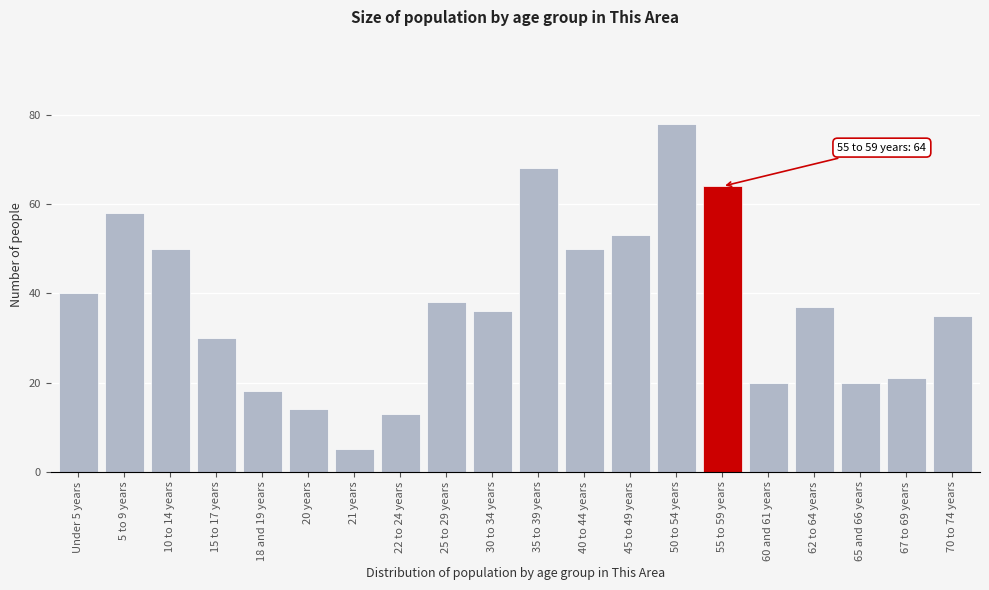

Reading left to right, extract all data points from this chart.

40	58	50	30	18	14	5	13	38	36	68	50	53	78	64	20	37	20	21	35